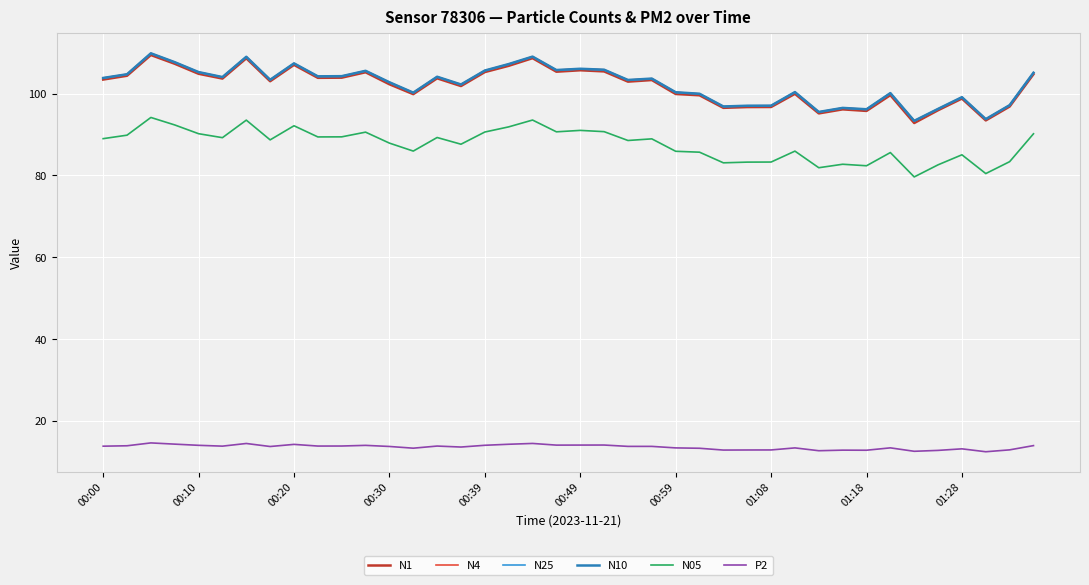

True or false: N10 and N1 intersect in this chart.

False